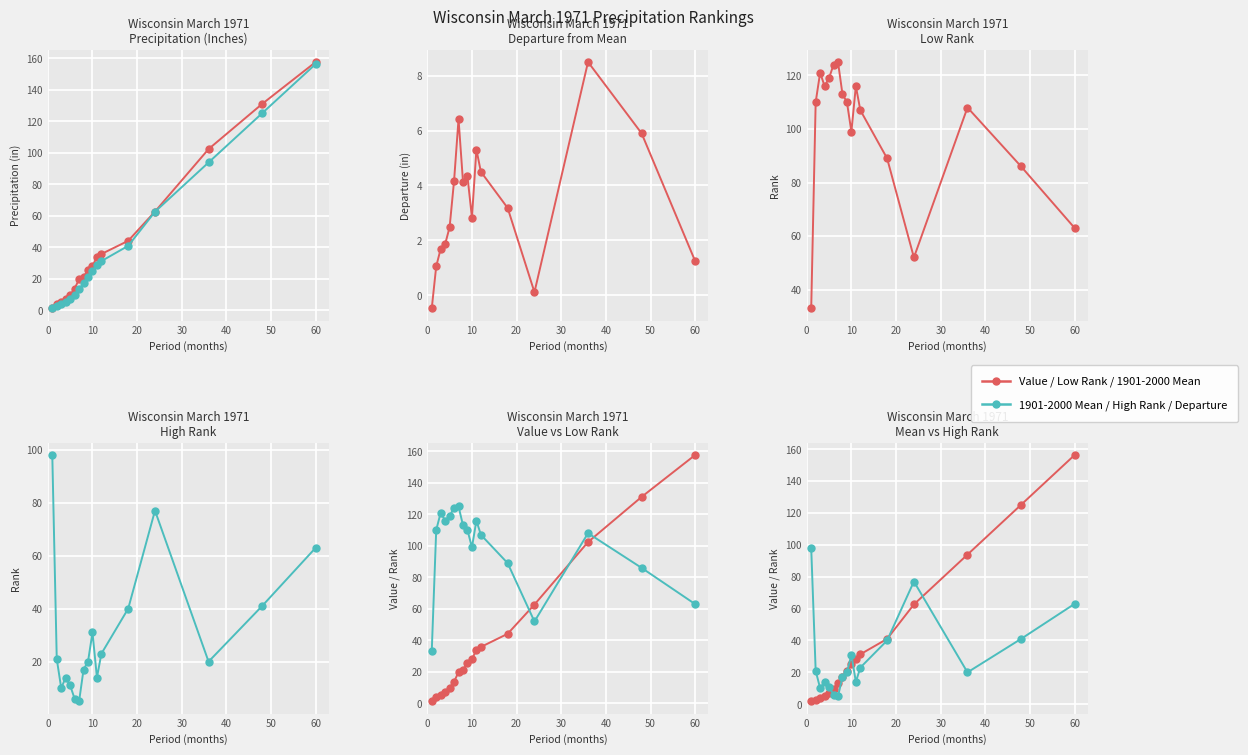

What is the total value across all series at 50?

157.7